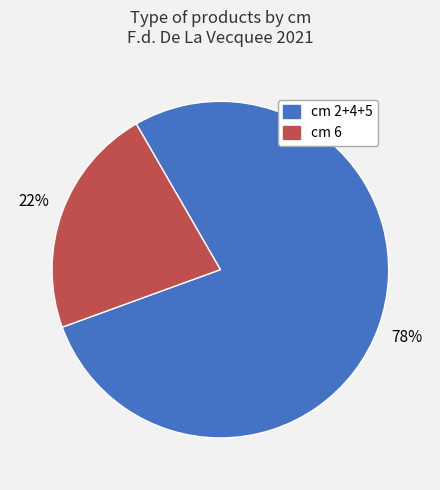

To the nearest percent, what is the difference between the largest and smallest slice percentages?

56%